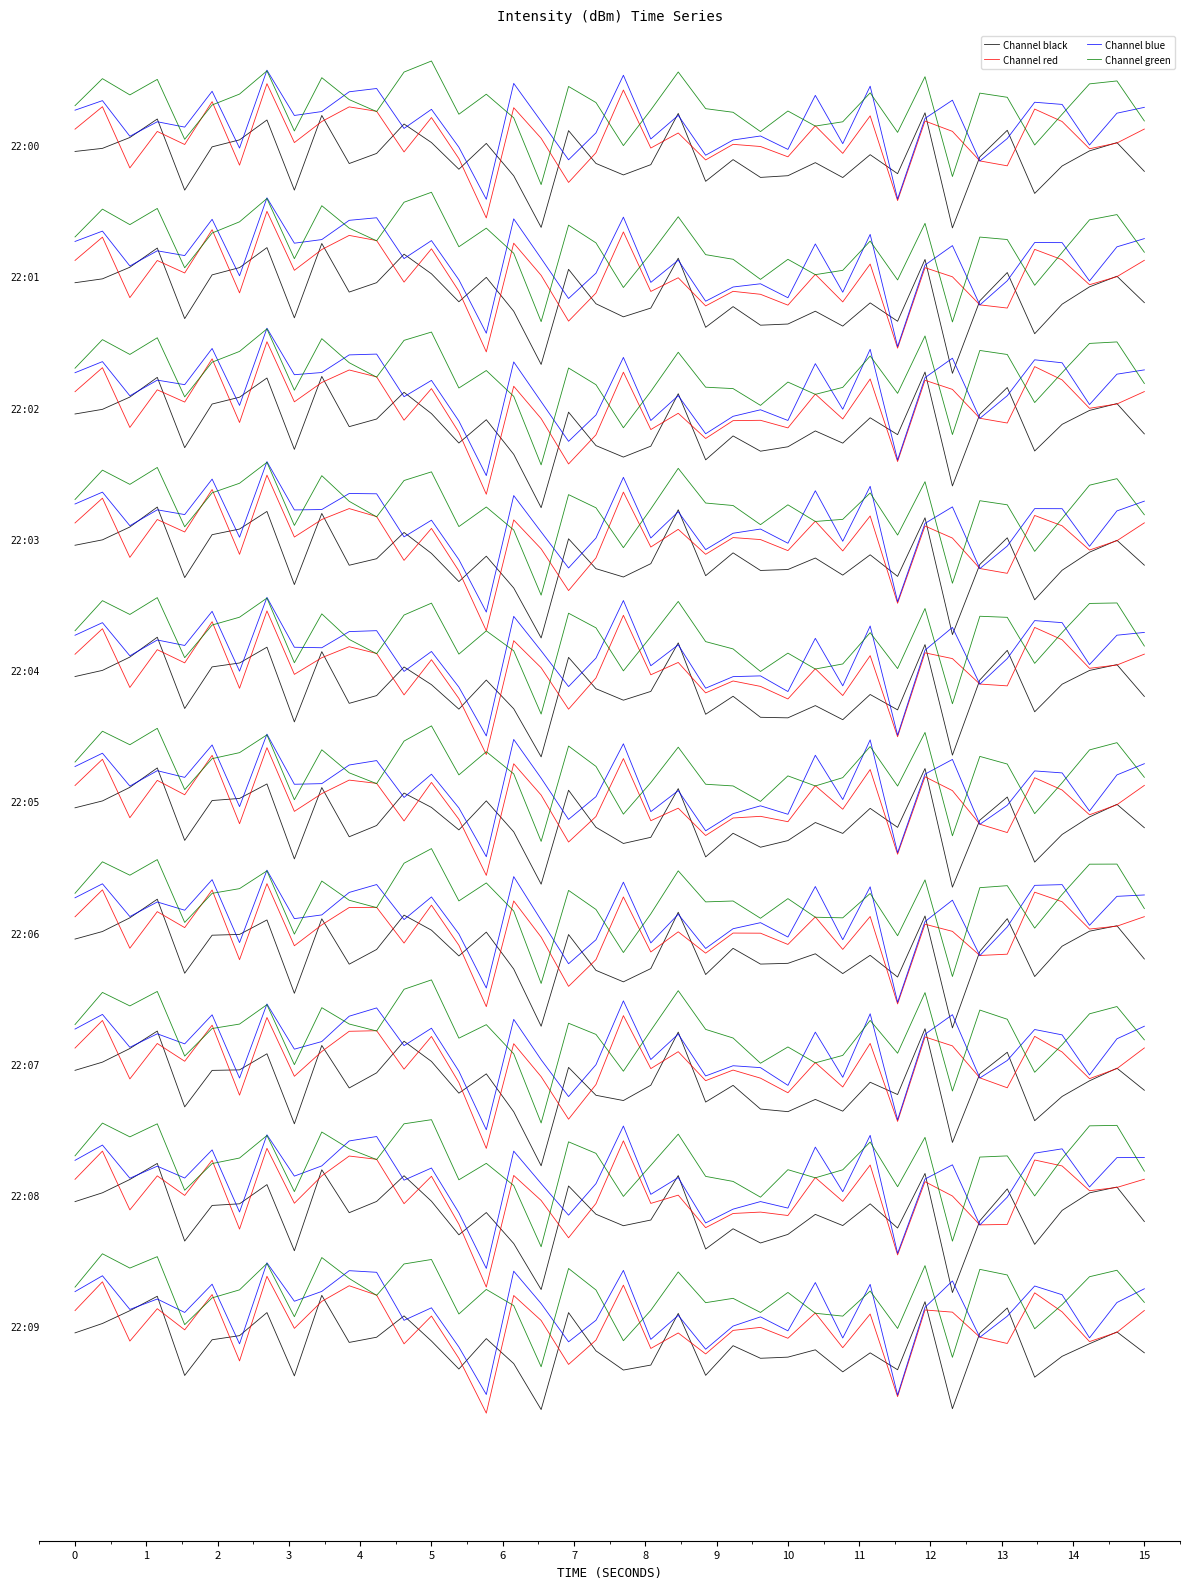

What is the value of the Channel blue point at the 35th from the left?

0.7